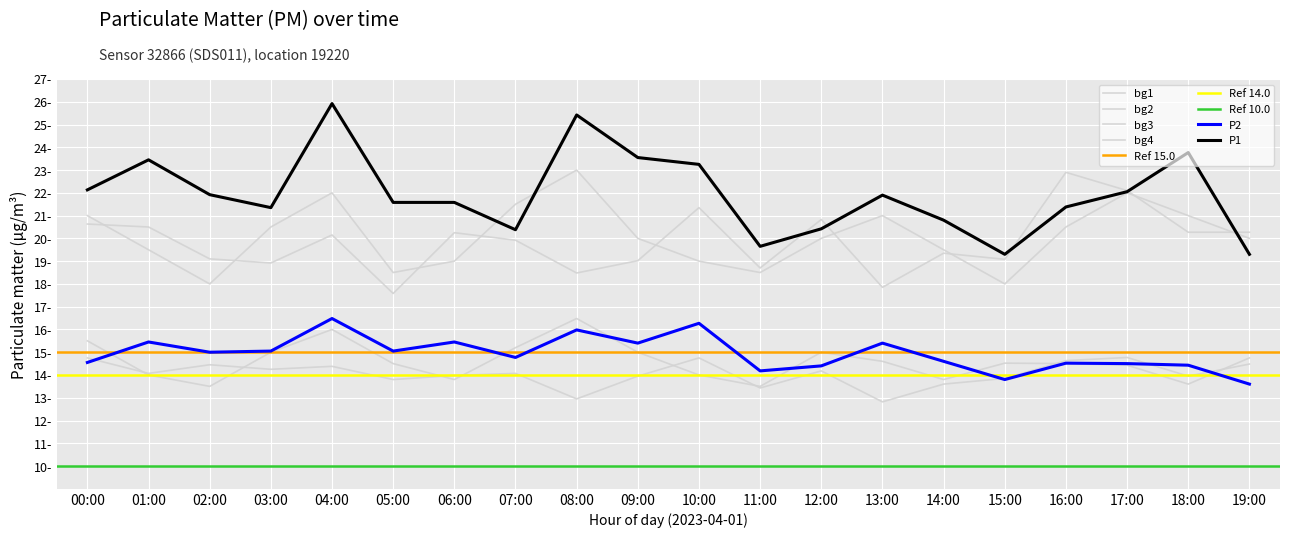

Reading right to left, list all the values displayed in this chart.

P1: 19.3	23.8	22.1	21.4	19.3	20.8	21.9	20.4	19.6	23.2	23.6	25.4	20.4	21.6	21.6	25.9	21.4	21.9	23.4	22.1
P2: 13.6	14.4	14.5	14.5	13.8	14.6	15.4	14.4	14.2	16.3	15.4	16.0	14.8	15.4	15.1	16.5	15.1	15.0	15.4	14.6
bg1: 20.3	20.3	22.1	22.9	19.1	19.4	17.9	20.8	18.7	21.4	19.0	18.5	19.9	20.2	17.6	20.1	18.9	19.1	20.5	20.6
bg2: 14.5	13.9	14.8	14.6	13.8	13.6	12.8	14.2	13.4	14.8	13.9	12.9	14.1	14.0	13.8	14.4	14.2	14.4	14.1	14.8
bg3: 20.0	21.0	22.0	20.5	18.0	19.5	21.0	20.0	18.5	19.0	20.0	23.0	21.5	19.0	18.5	22.0	20.5	18.0	19.5	21.0
bg4: 14.8	13.6	14.4	14.5	14.5	13.8	14.6	15.0	13.5	14.0	15.0	16.5	15.2	13.8	14.5	16.0	15.0	13.5	14.0	15.5